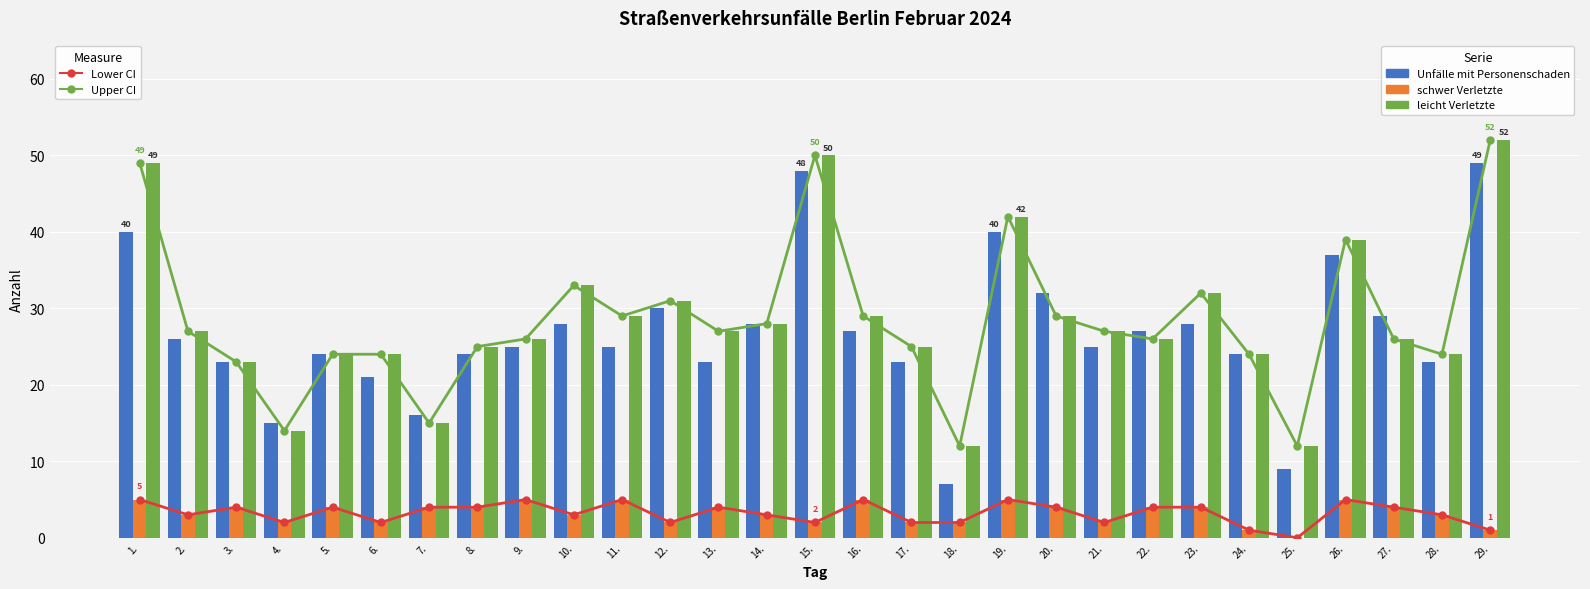

What is the maximum value shown in the chart?

52